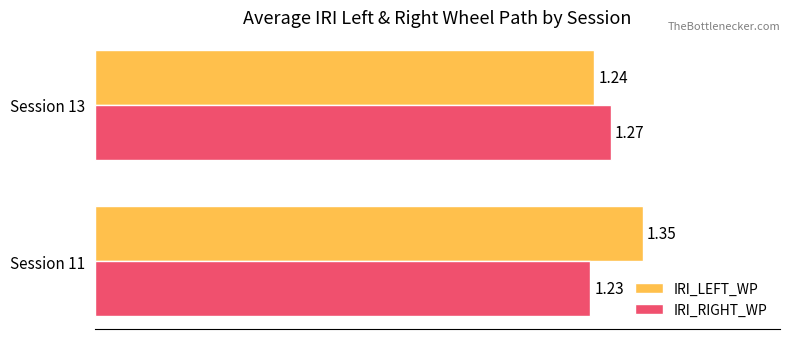

List the series in order of their overall mean, highest first.

IRI_LEFT_WP, IRI_RIGHT_WP